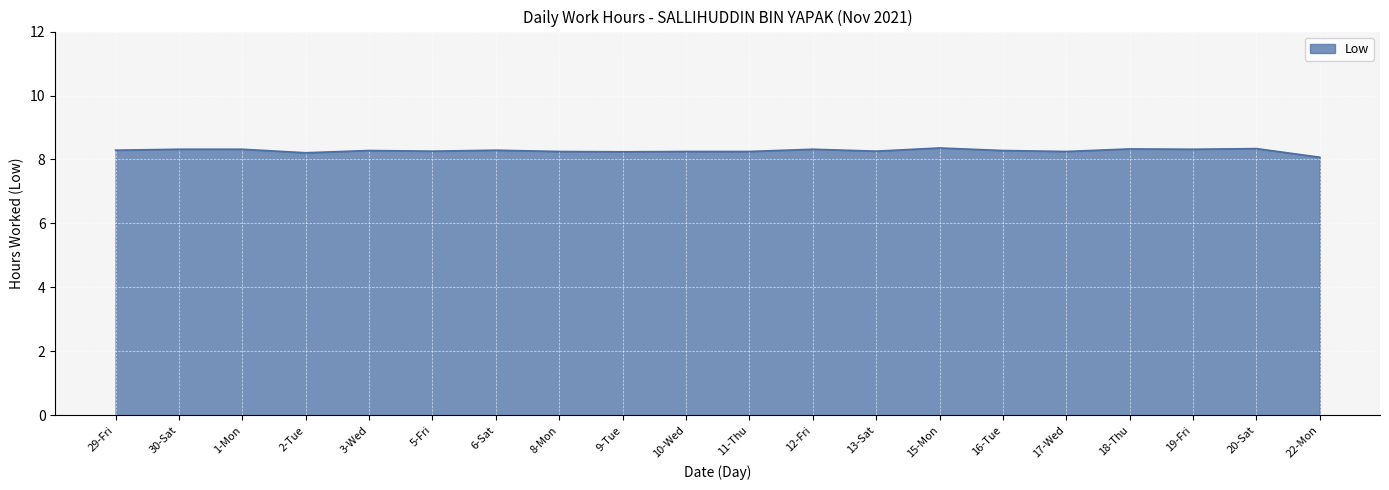

How many distinct data groups are displayed?

1